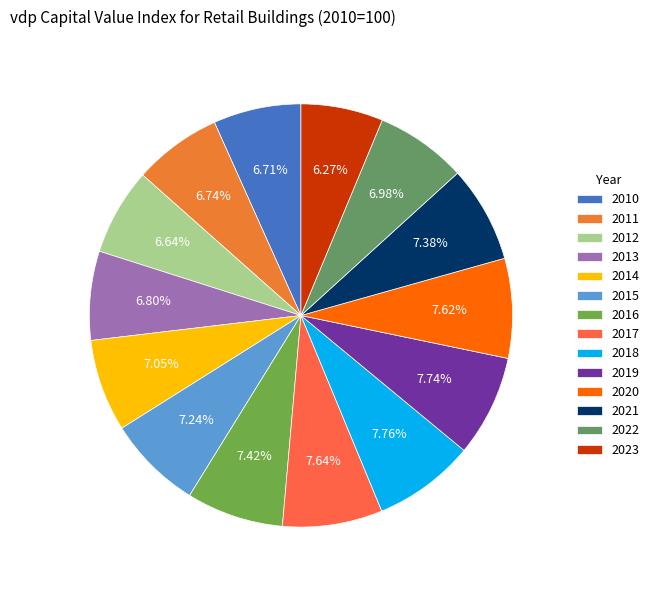

How many segments does this pie chart have?

14